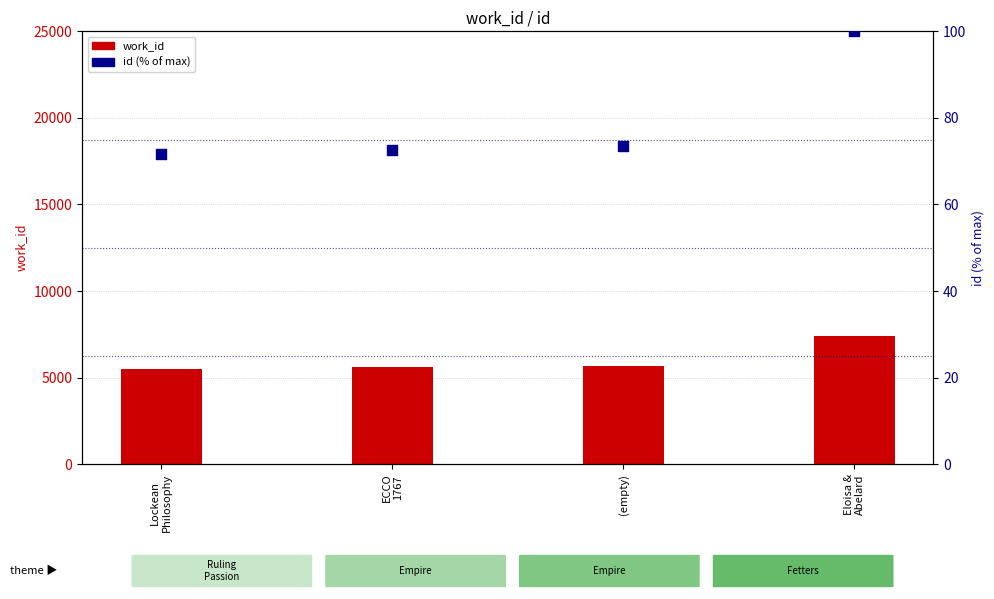

Which series has the largest total across all categories?

work_id